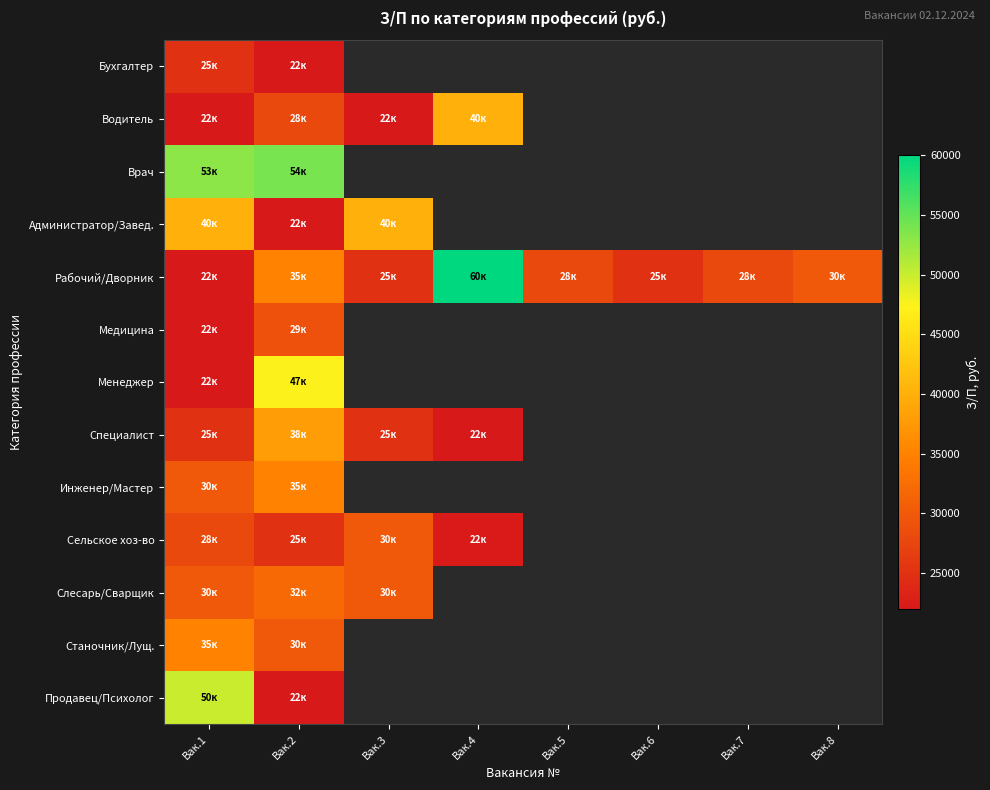

How many positive values does the Менеджер series have?

2